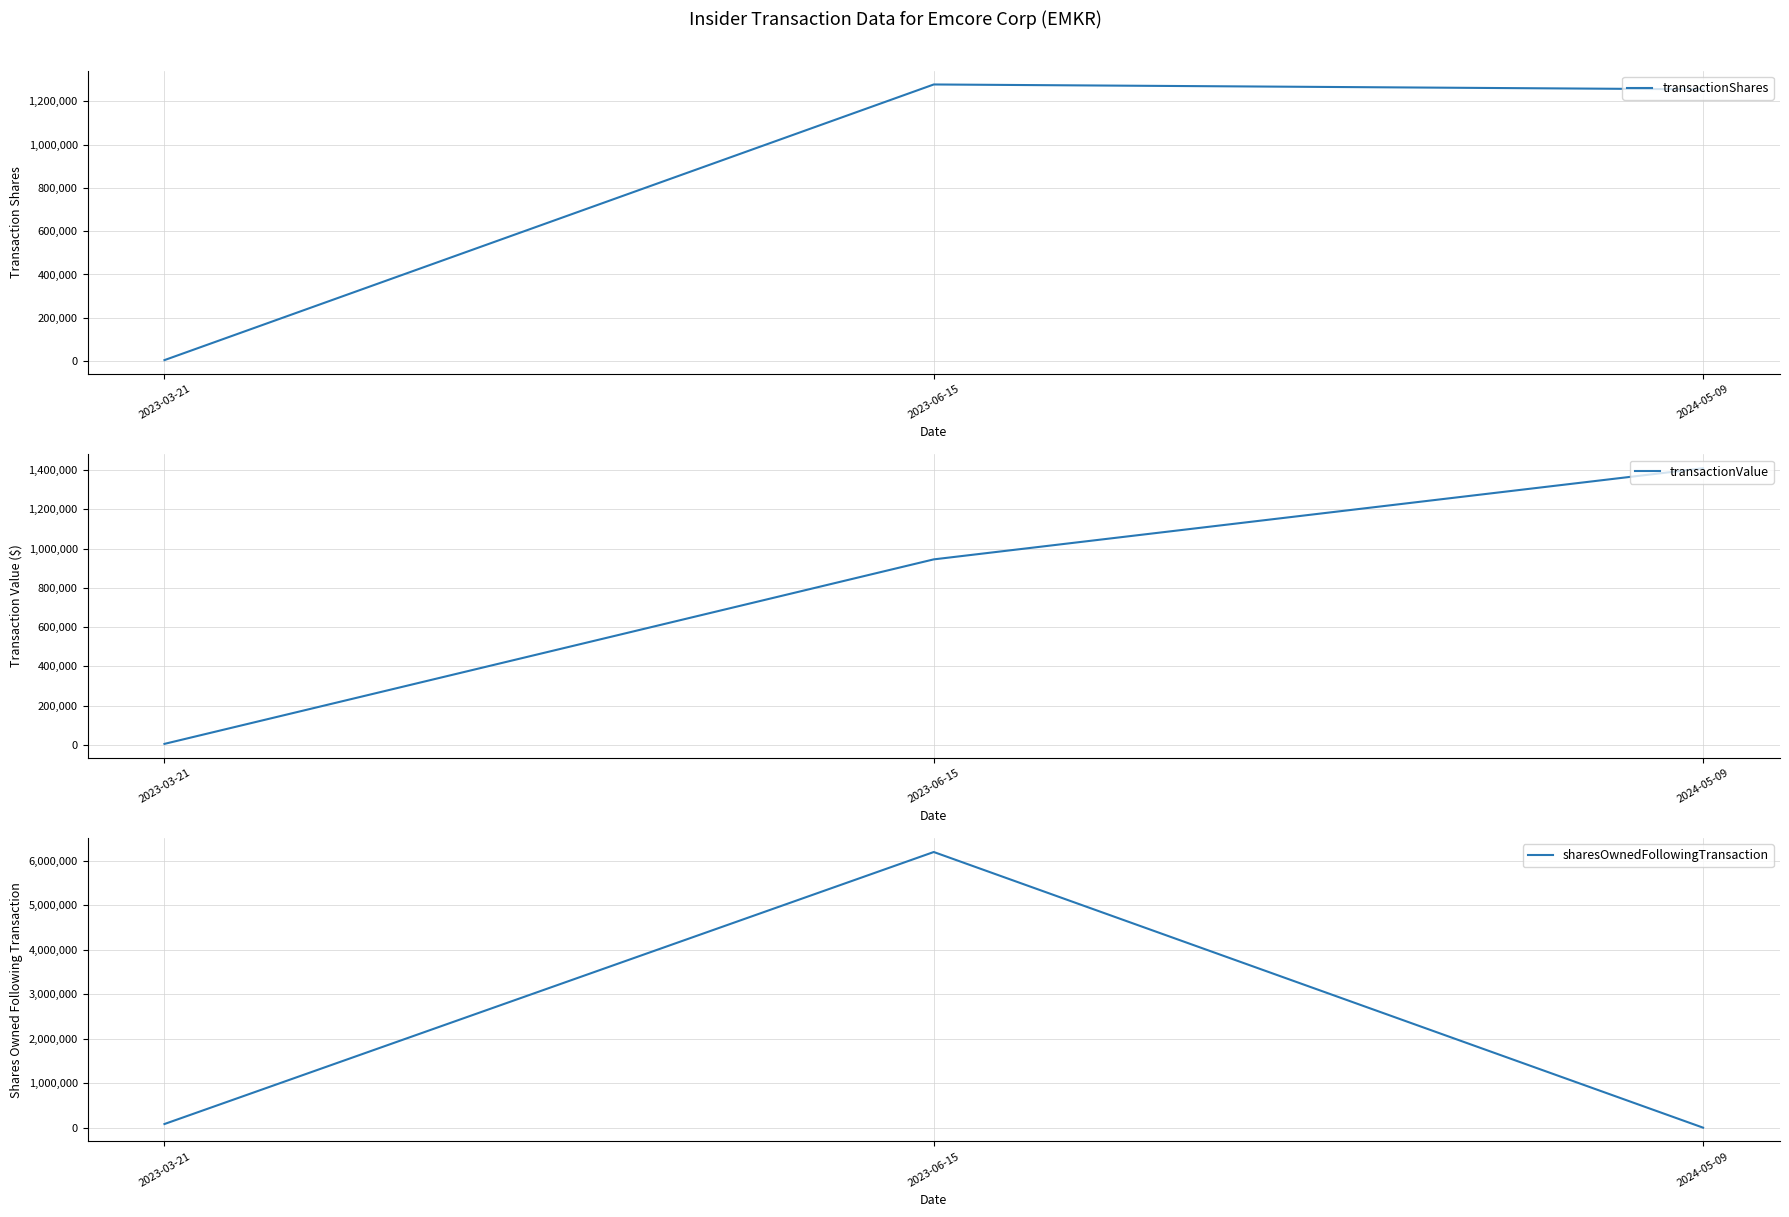

List the series in order of their peak value, lowest first.

transactionShares, transactionValue, sharesOwnedFollowingTransaction